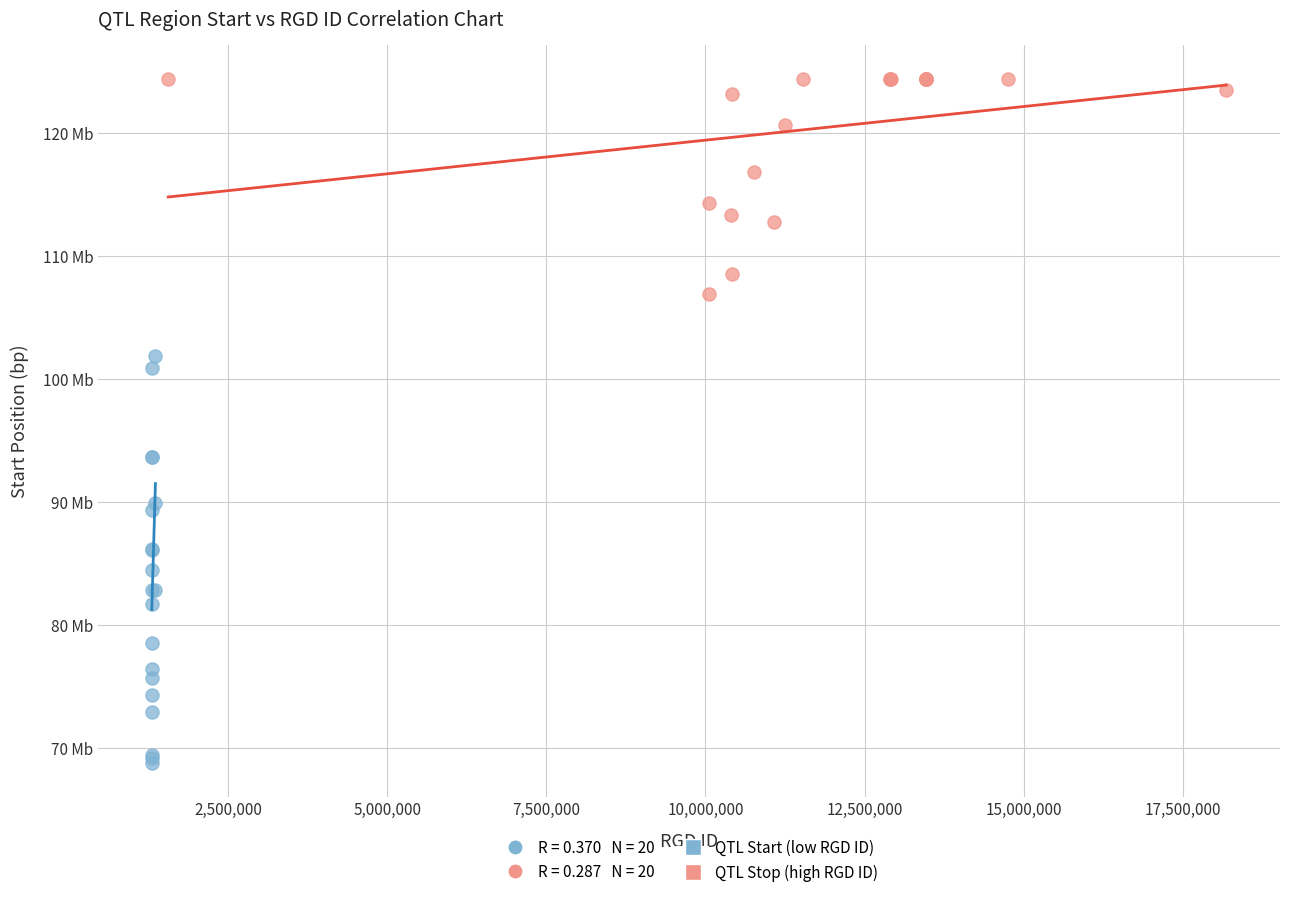

Which series reaches the maximum Y coordinate?

QTL Stop (high RGD ID)